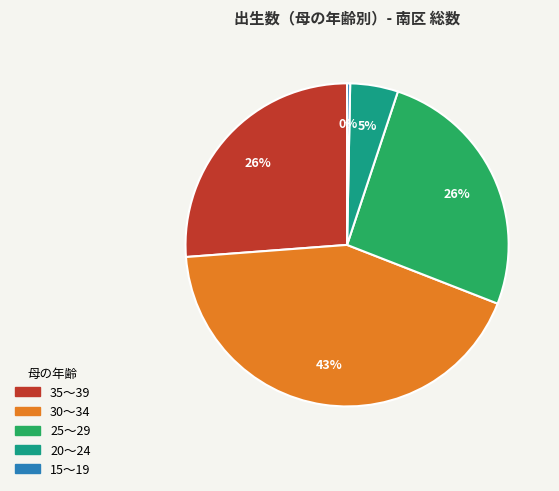

To the nearest percent, what is the average slice percentage?

20%